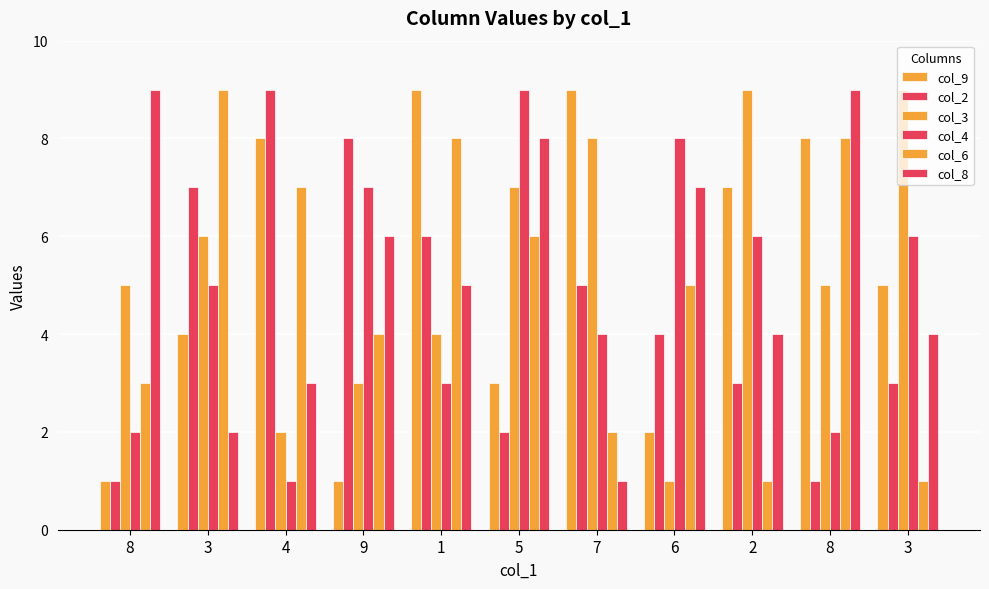

How many bars are there in total?

66